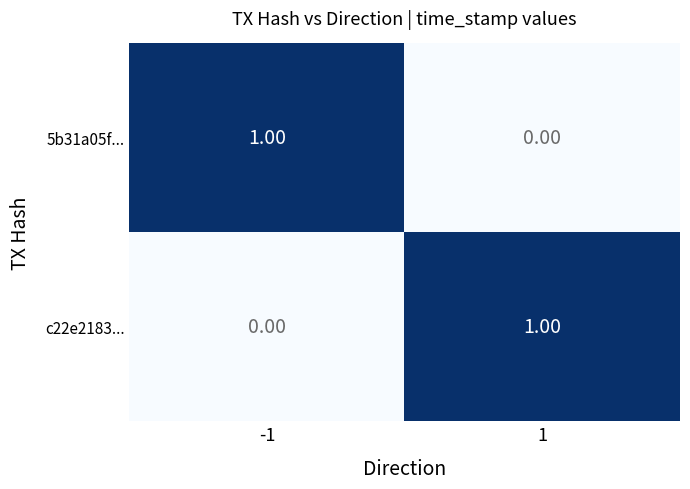

Rank the series at 1 from lowest to highest value.

5b31a05f..., c22e2183...